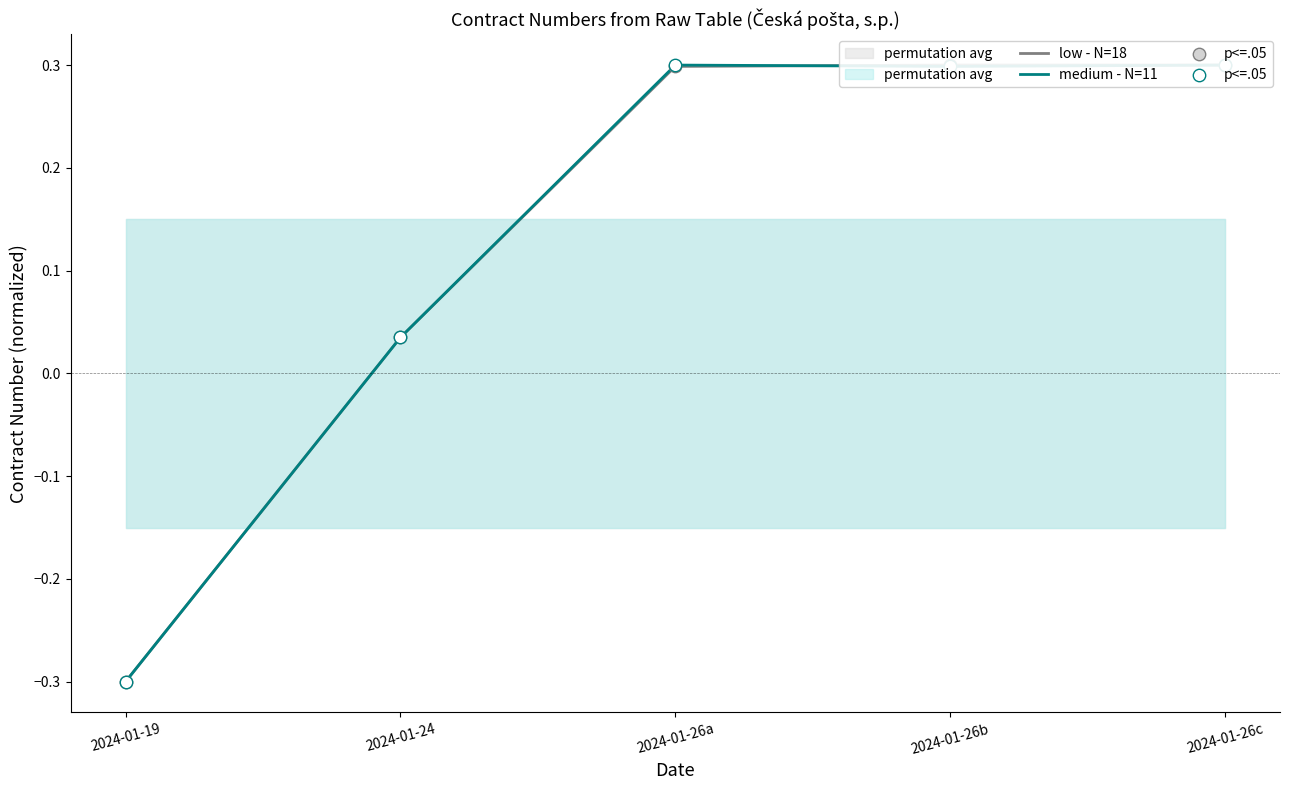

Which series contains the lowest Y value?

low - N=18